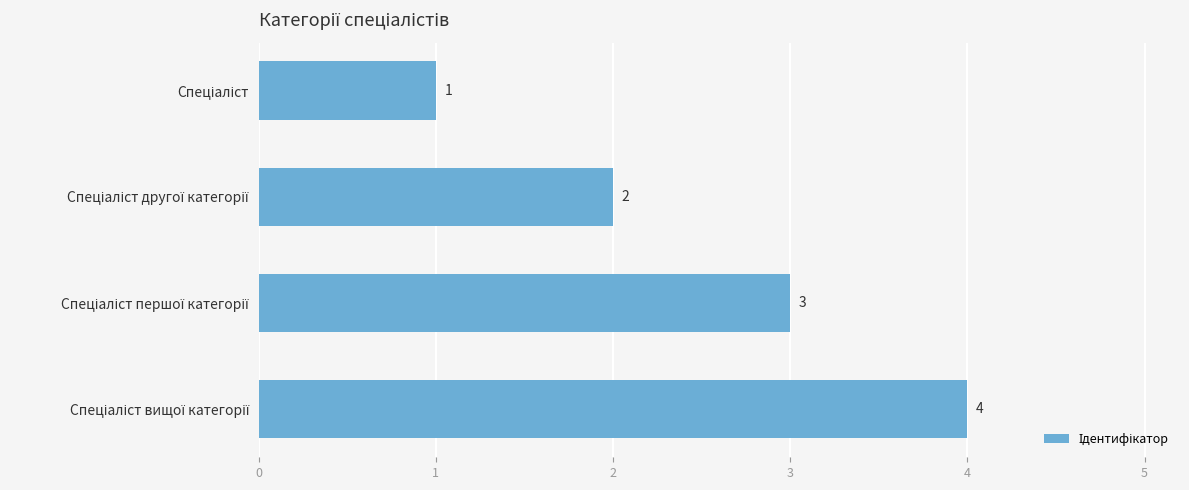

How many distinct data groups are displayed?

1